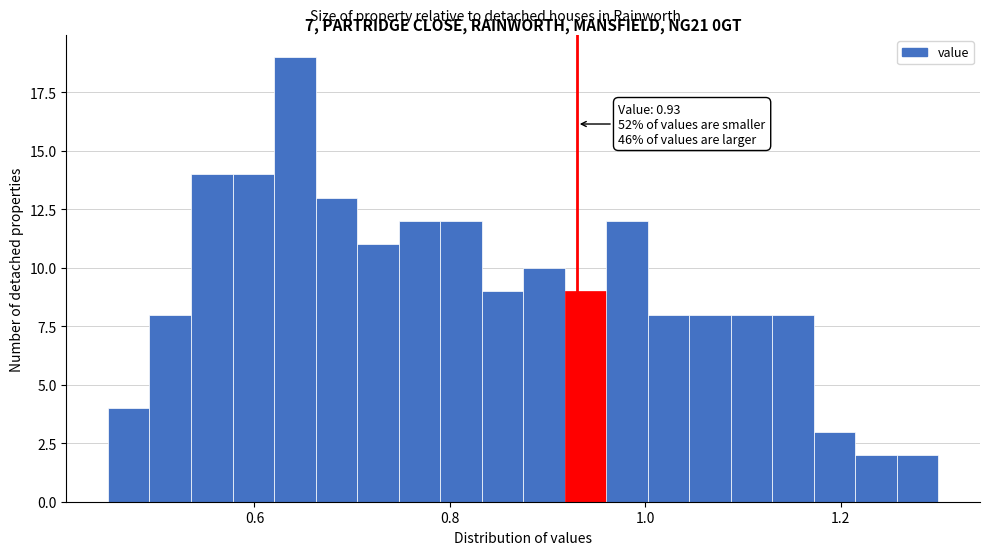

Around what value on the x-axis is the tallest bar? Give the approximate position of its centre, as read against the axis.

0.64